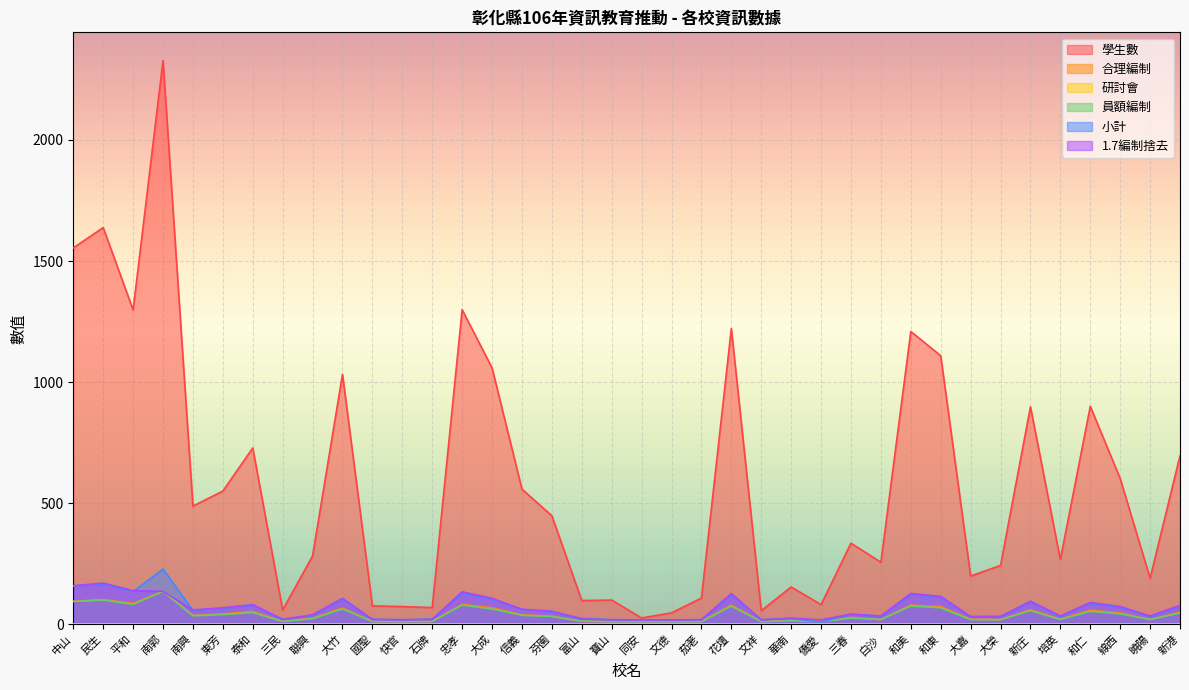

Is it true that 學生數 equals 701 at 大竹?

False